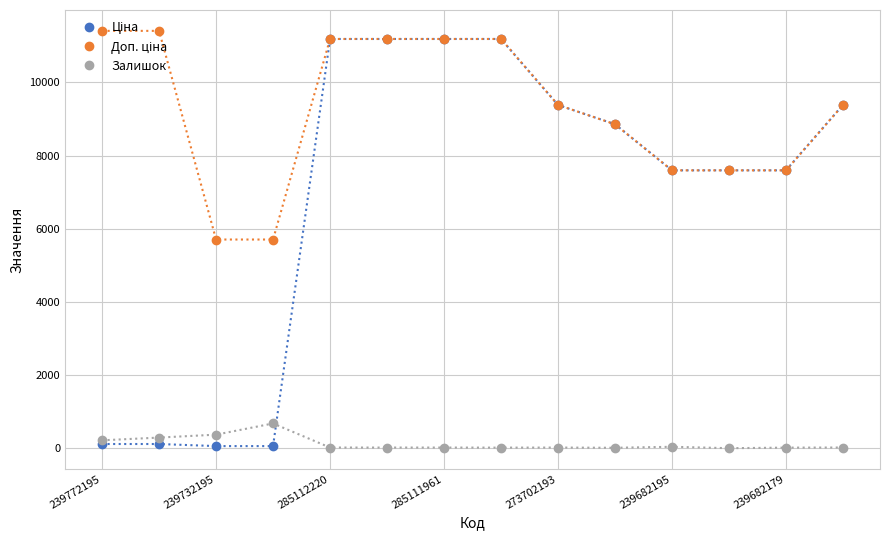

What is the maximum value shown in the chart?

11410.0